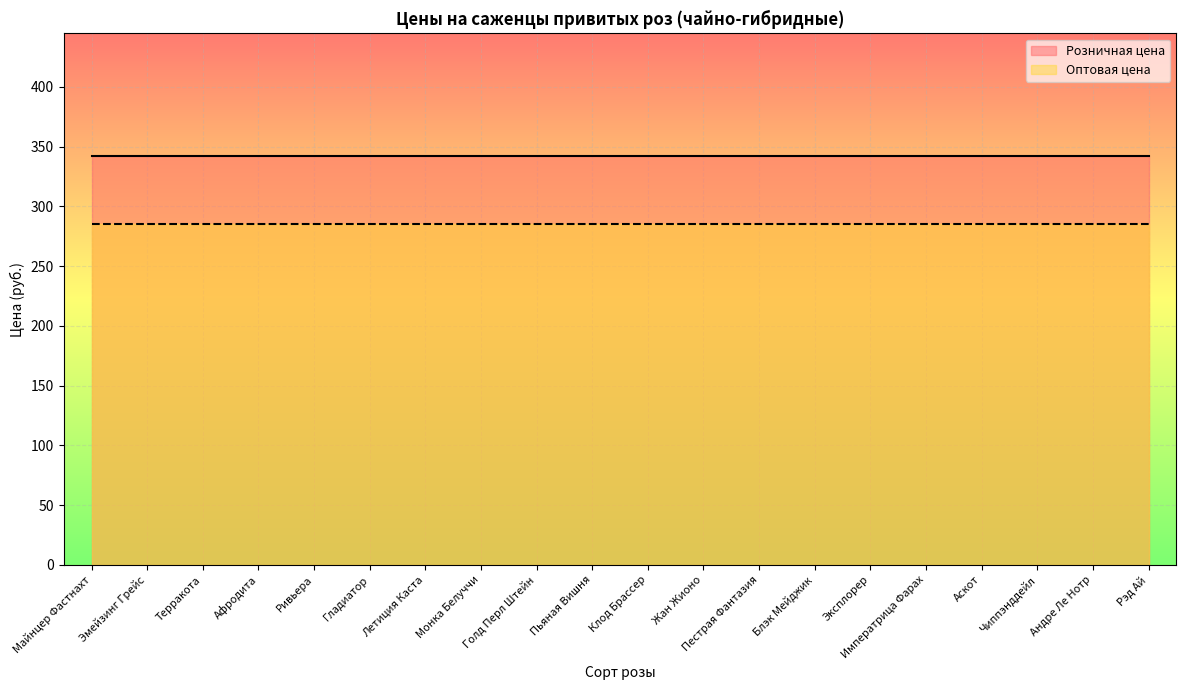

What position from the right is Аскот?

4